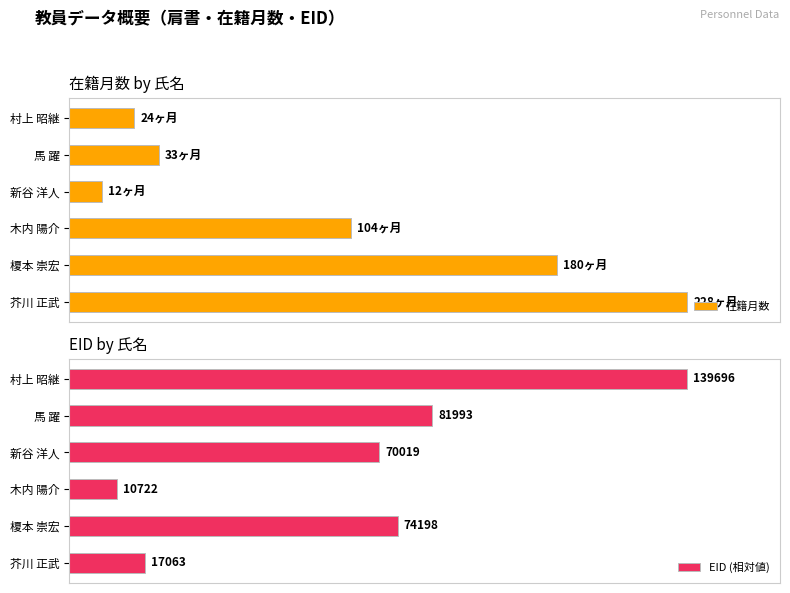

What are all the series names shown in the legend?

在籍月数, EID (相対値)